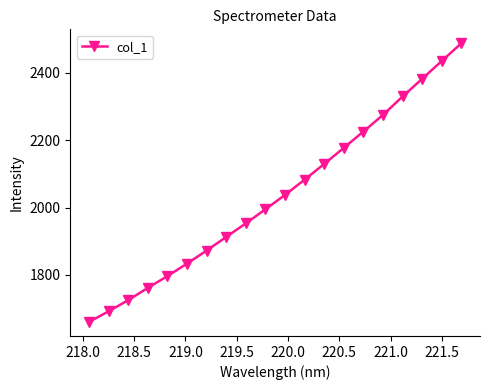

What is the sum of all values?

40770.0